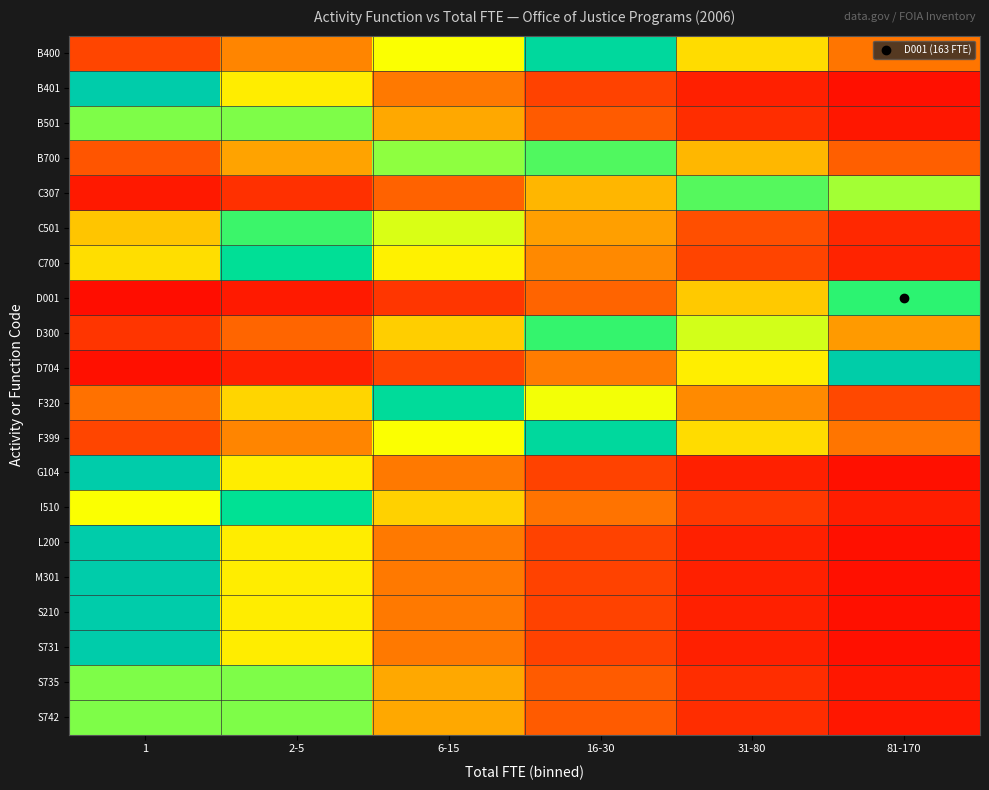

Reading right to left, what are all the values shown in this chart?

B400: 81-170=0.2	31-80=0.5	16-30=0.9	6-15=0.6	2-5=0.3	1=0.1
B401: 81-170=0.0	31-80=0.1	16-30=0.1	6-15=0.3	2-5=0.5	1=1.0
B501: 81-170=0.1	31-80=0.1	16-30=0.2	6-15=0.4	2-5=0.7	1=0.7
B700: 81-170=0.2	31-80=0.4	16-30=0.8	6-15=0.7	2-5=0.3	1=0.2
C307: 81-170=0.7	31-80=0.8	16-30=0.4	6-15=0.2	2-5=0.1	1=0.1
C501: 81-170=0.1	31-80=0.2	16-30=0.3	6-15=0.6	2-5=0.8	1=0.4
C700: 81-170=0.1	31-80=0.1	16-30=0.3	6-15=0.5	2-5=0.9	1=0.5
D001: 81-170=0.8	31-80=0.4	16-30=0.2	6-15=0.1	2-5=0.1	1=0.0
D300: 81-170=0.3	31-80=0.6	16-30=0.8	6-15=0.4	2-5=0.2	1=0.1
D704: 81-170=1.0	31-80=0.5	16-30=0.3	6-15=0.1	2-5=0.1	1=0.0
F320: 81-170=0.2	31-80=0.3	16-30=0.6	6-15=0.9	2-5=0.5	1=0.2
F399: 81-170=0.2	31-80=0.5	16-30=0.9	6-15=0.6	2-5=0.3	1=0.1
G104: 81-170=0.0	31-80=0.1	16-30=0.1	6-15=0.3	2-5=0.5	1=1.0
I510: 81-170=0.1	31-80=0.1	16-30=0.2	6-15=0.4	2-5=0.9	1=0.6
L200: 81-170=0.0	31-80=0.1	16-30=0.1	6-15=0.3	2-5=0.5	1=1.0
M301: 81-170=0.0	31-80=0.1	16-30=0.1	6-15=0.3	2-5=0.5	1=1.0
S210: 81-170=0.0	31-80=0.1	16-30=0.1	6-15=0.3	2-5=0.5	1=1.0
S731: 81-170=0.0	31-80=0.1	16-30=0.1	6-15=0.3	2-5=0.5	1=1.0
S735: 81-170=0.1	31-80=0.1	16-30=0.2	6-15=0.4	2-5=0.7	1=0.7
S742: 81-170=0.1	31-80=0.1	16-30=0.2	6-15=0.4	2-5=0.7	1=0.7